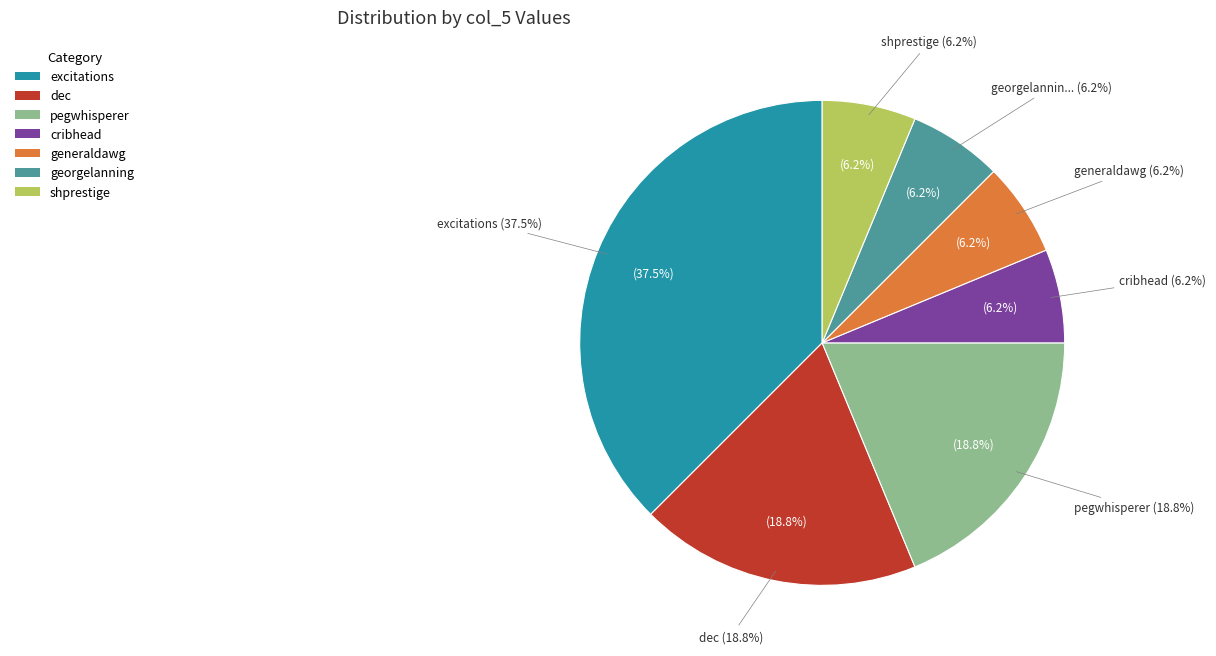

Which has a higher value, cribhead or shprestige?

cribhead